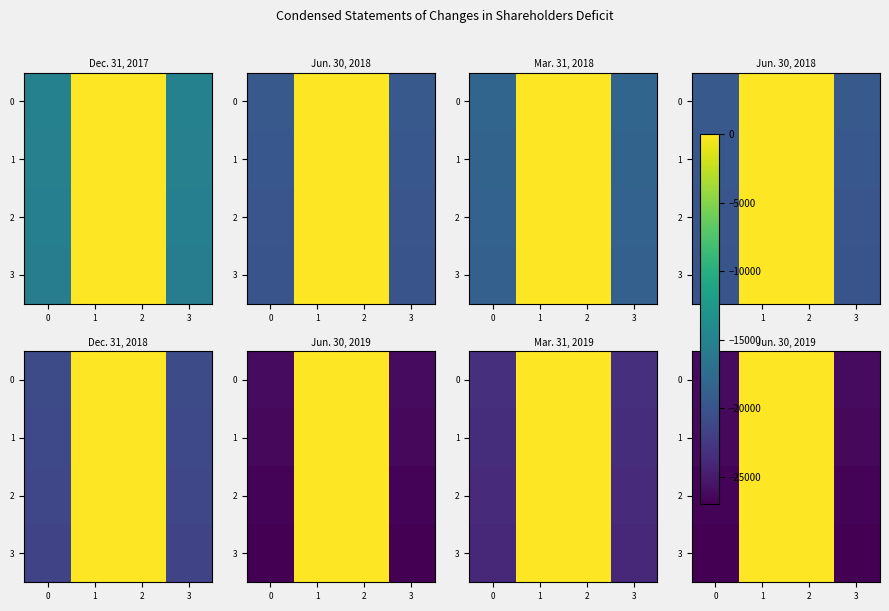

Between 1 and 2, which is larger?

1